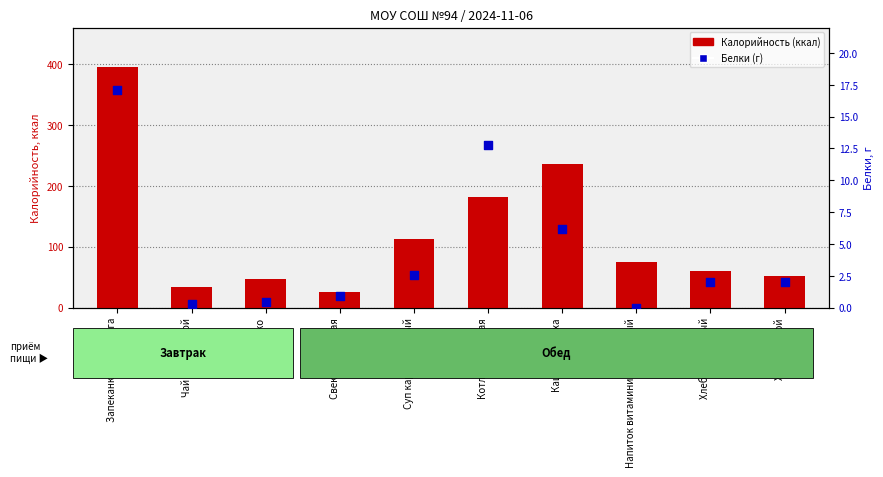

Which series reaches the minimum Y coordinate?

Белки (г)